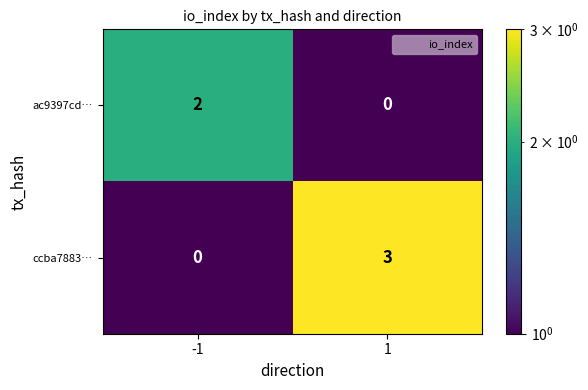

What is the spread (max minus min) of values at 1?

3